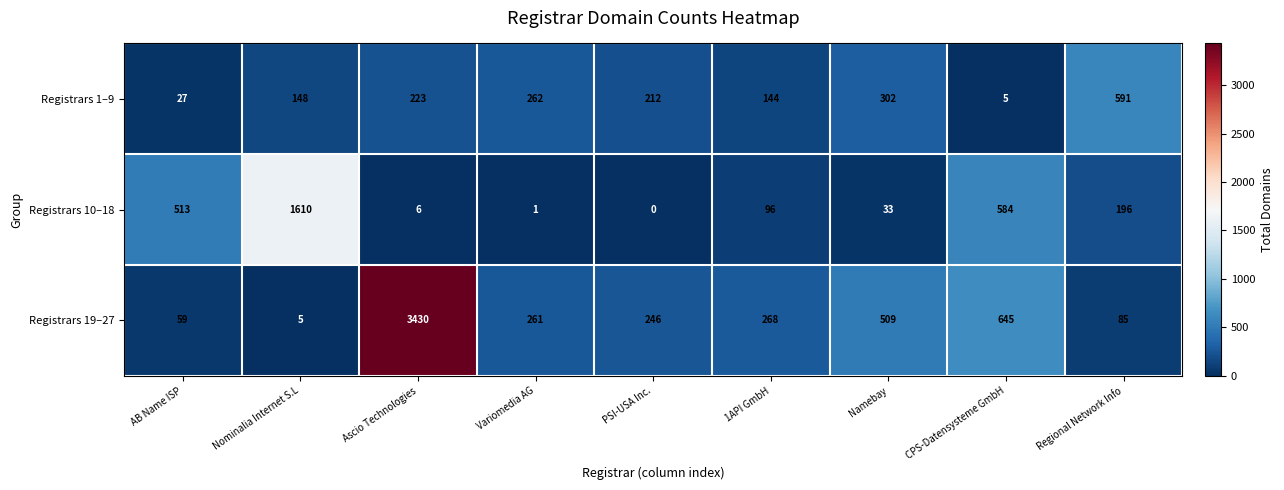

Which series changed the most between Variomedia AG and Regional Network Info?

Registrars 1–9